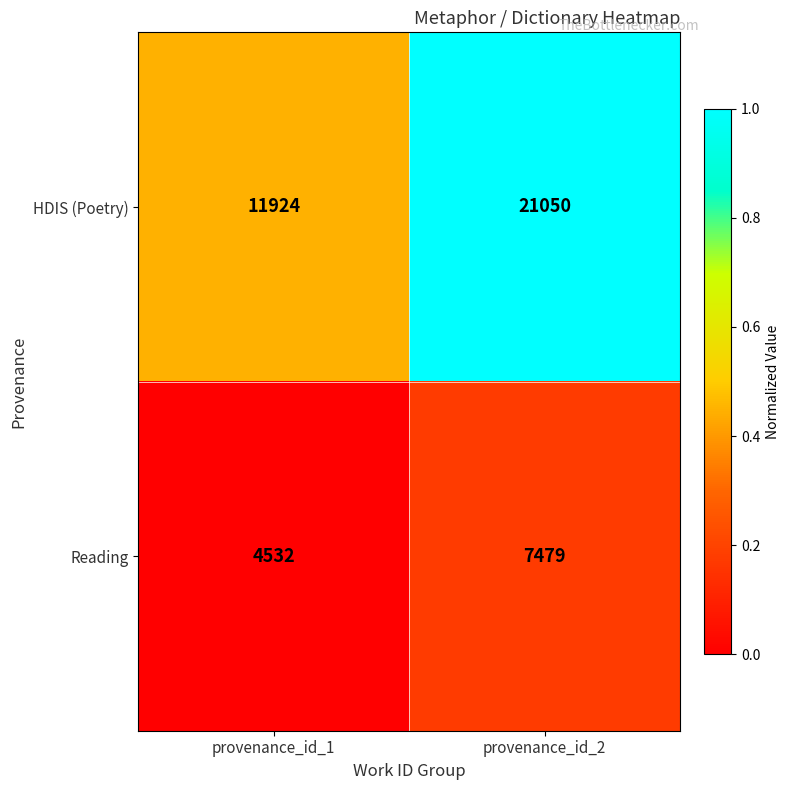

What value does the HDIS (Poetry) series have at provenance_id_1?

11924